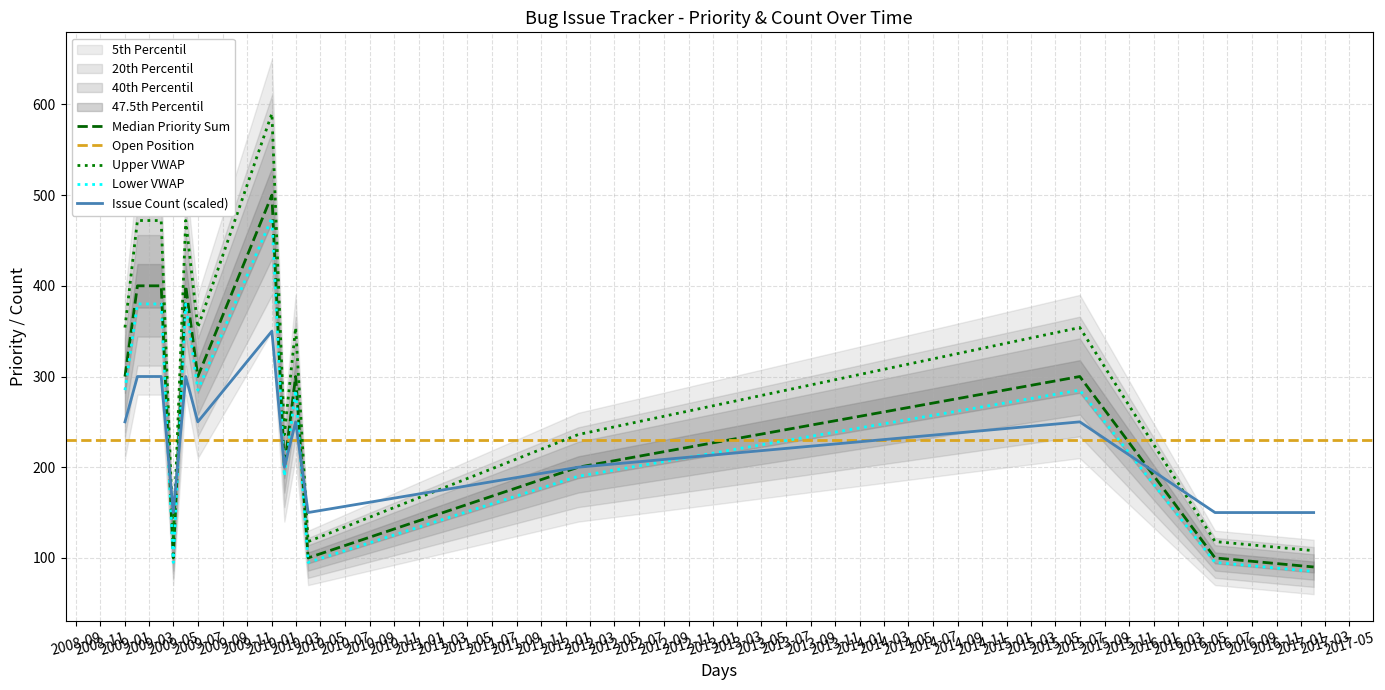

What is the maximum value for Lower VWAP?

475